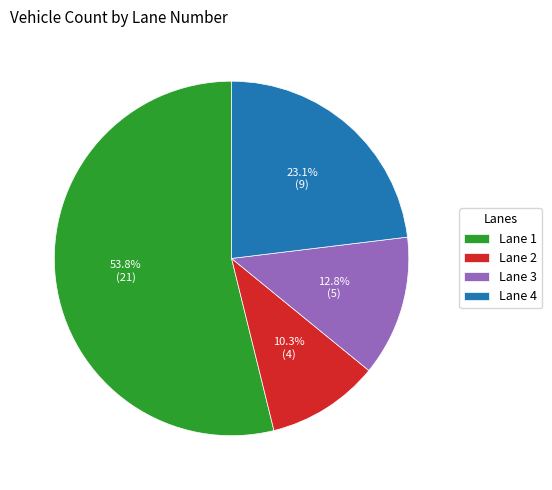

Does Lane 3 represent more than half of the total?

No